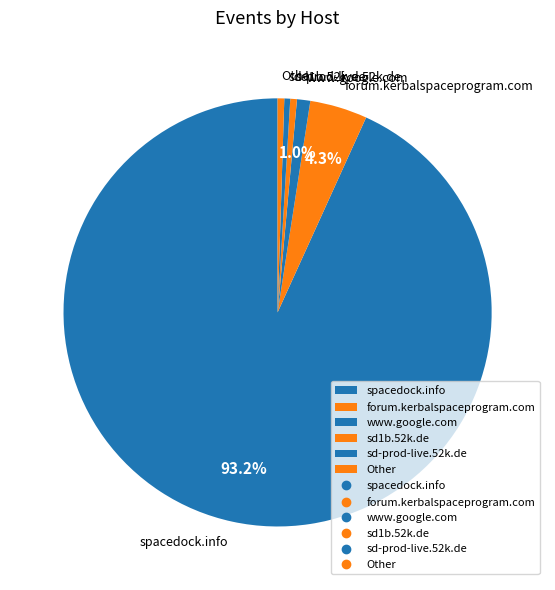

What percentage do www.google.com and forum.kerbalspaceprogram.com together represent?

5.3%